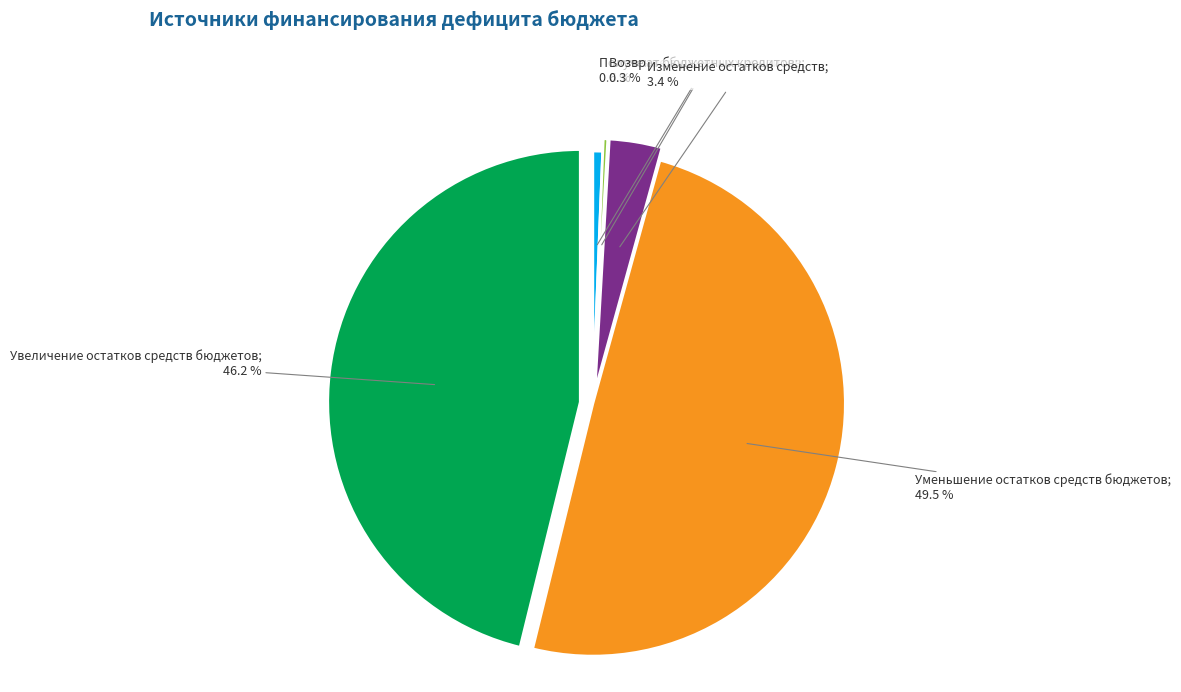

Does any single category account for the majority?

No